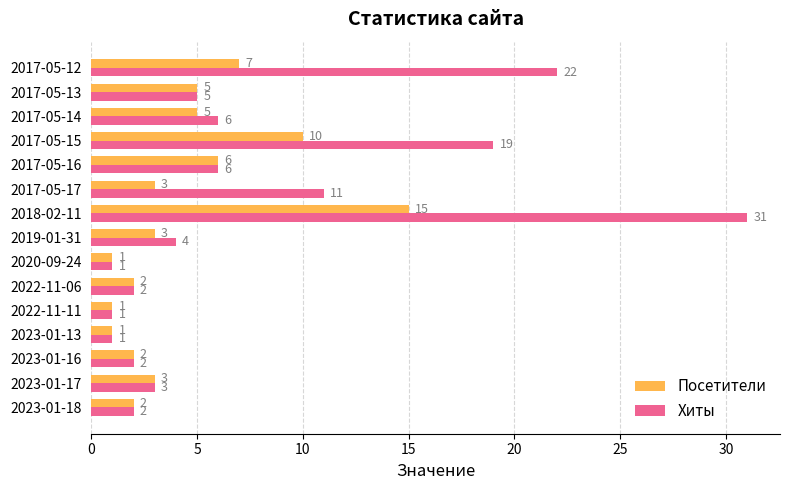

What is the minimum value for Хиты?

1